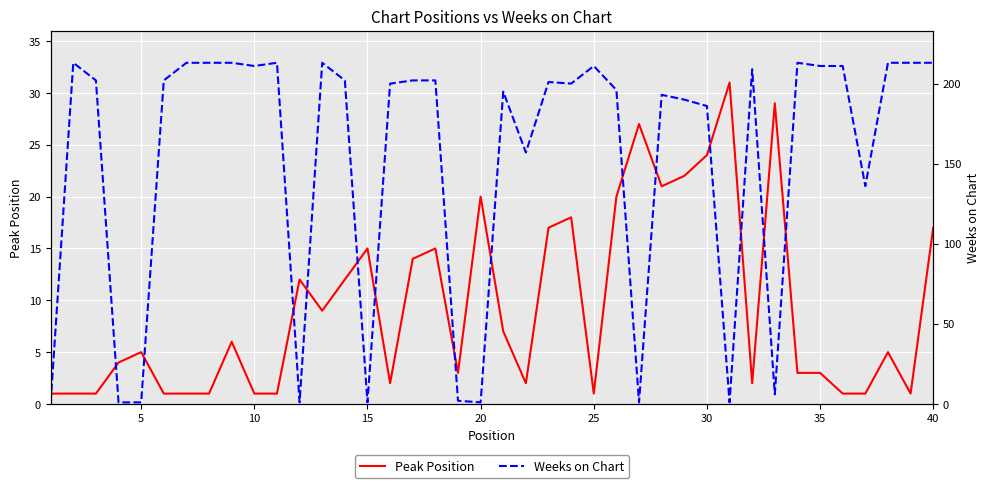

After their last crossing, which series has the higher values: Peak Position or Weeks on Chart?

Weeks on Chart